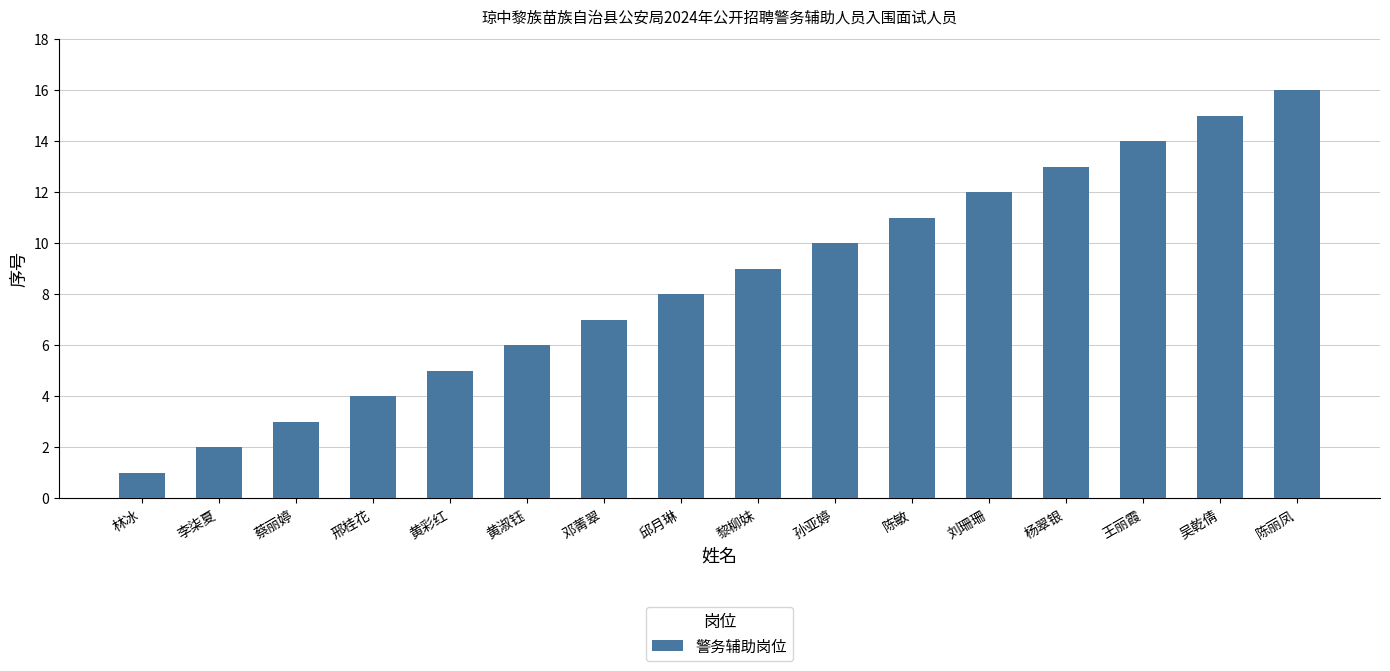

Reading right to left, transcribe all the data shown in this chart.

陈丽凤=16	吴乾倩=15	王丽霞=14	杨翠银=13	刘珊珊=12	陈敏=11	孙亚婷=10	黎柳妹=9	邱月琳=8	邓菁翠=7	黄淑钰=6	黄彩红=5	邢桂花=4	蔡丽婷=3	李柒夏=2	林冰=1